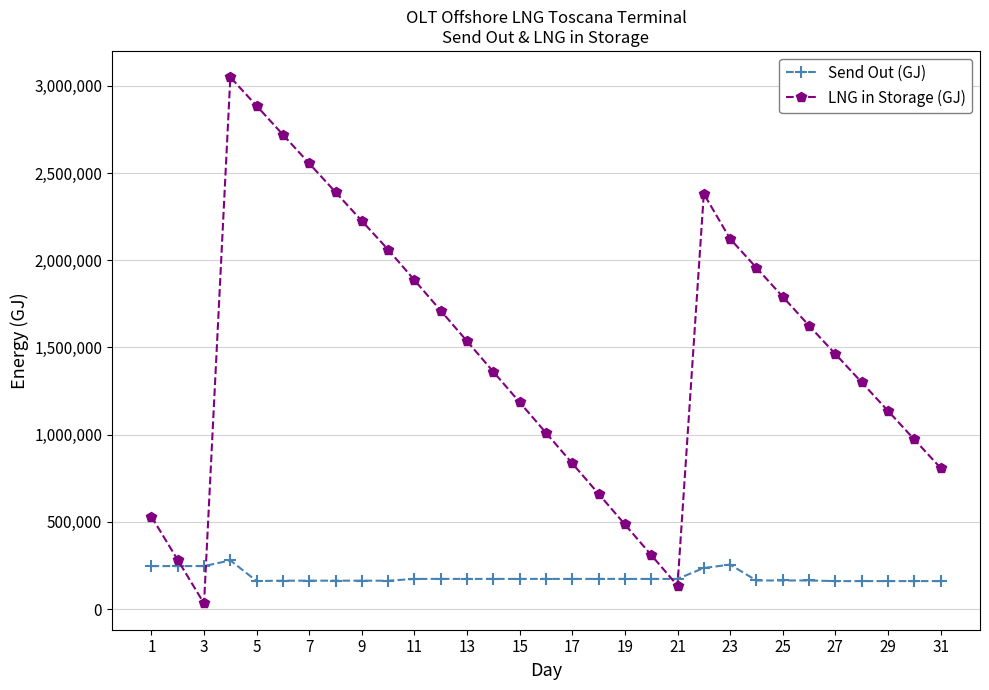

What is the greatest value displayed?

3049563.0